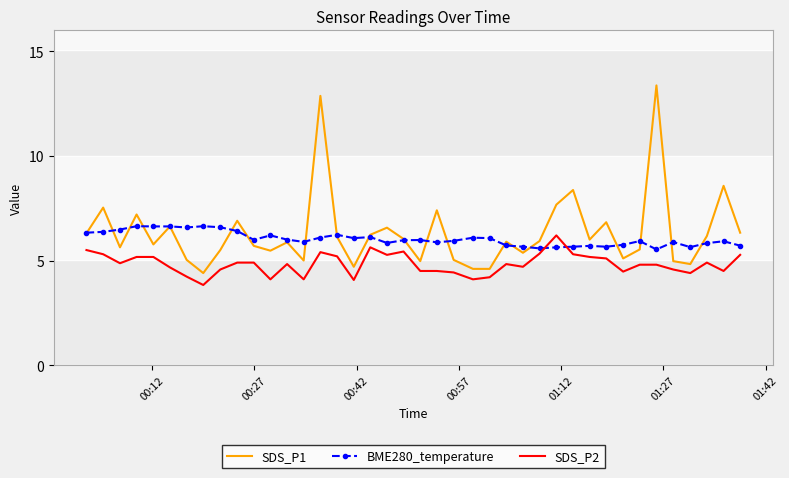

What is the smallest value displayed?

3.8